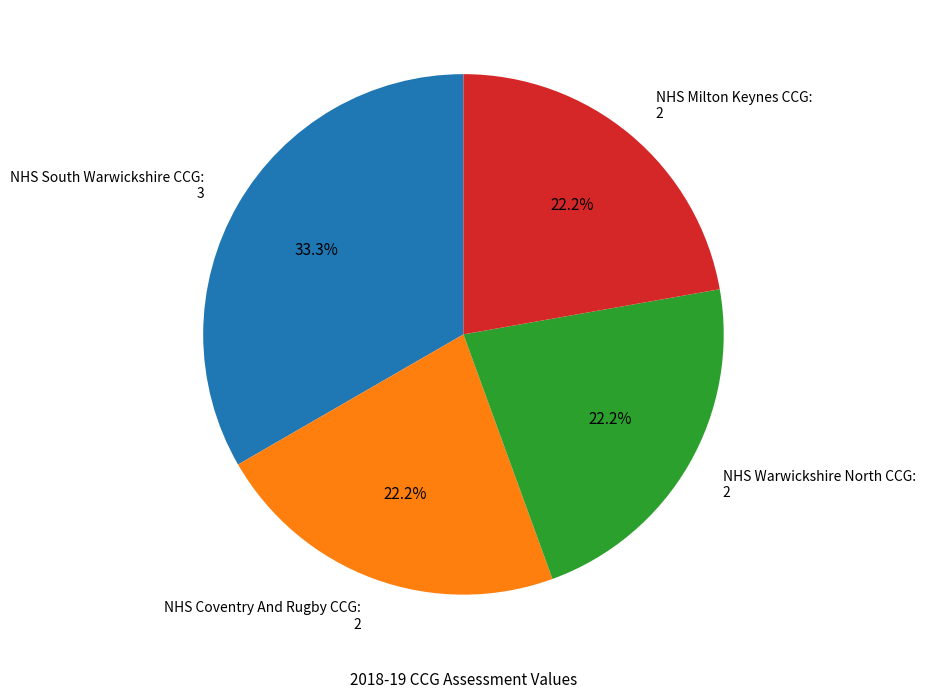

What is the ratio of the value at NHS South Warwickshire CCG to the value at NHS Coventry And Rugby CCG?

1.5